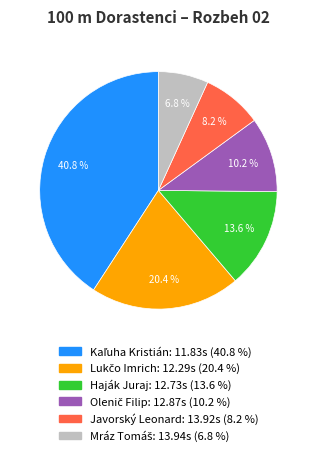

What percentage is NOT represented by Haják Juraj?

86.4%